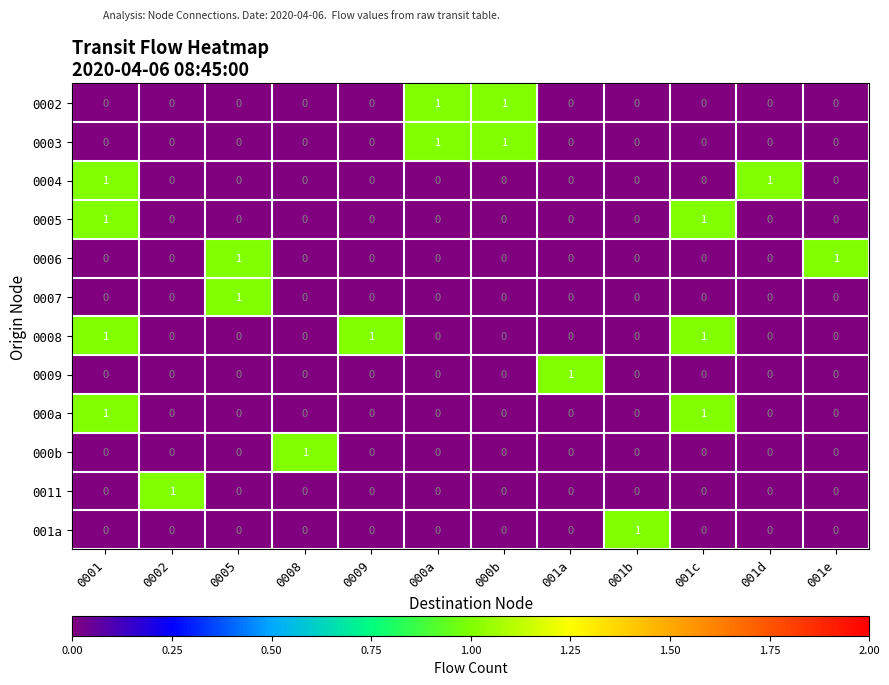

The value of 0005 at 000b is 0. True or false?

True